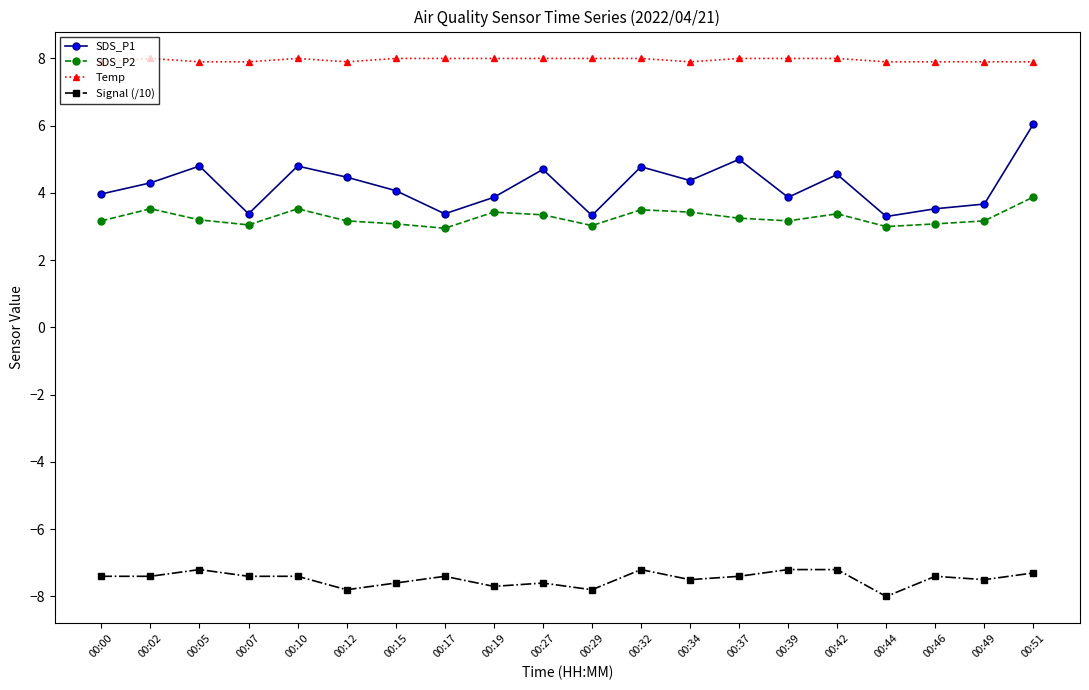

List the series in order of their peak value, lowest first.

Signal (/10), SDS_P2, SDS_P1, Temp